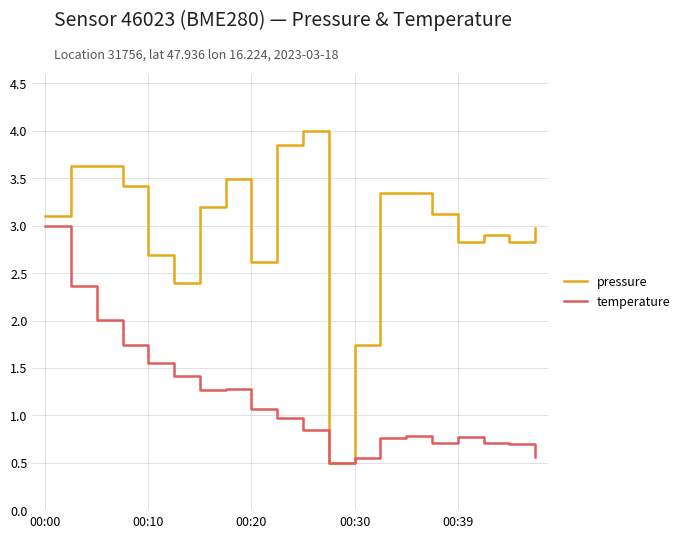

Which series has the largest range (max minus min)?

pressure